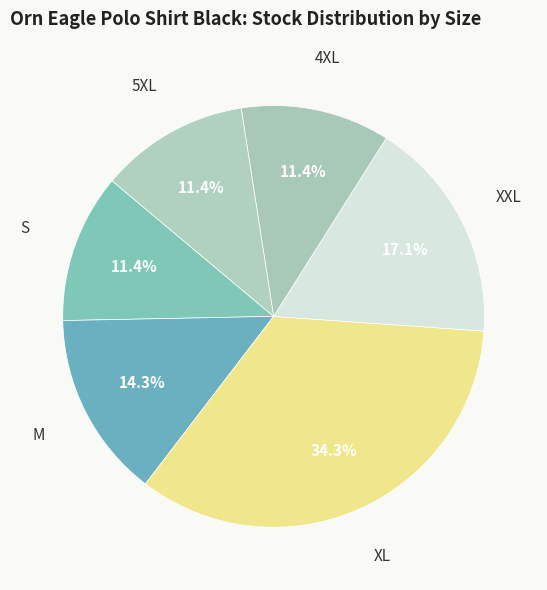

Between XL and S, which is larger?

XL